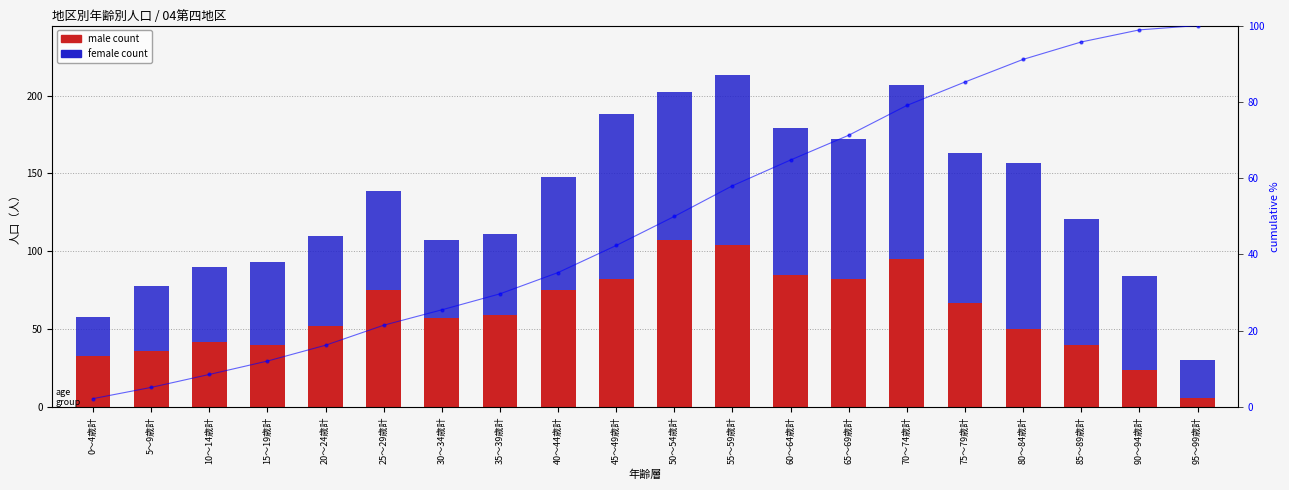

What is the difference between the second highest and second lowest values in the male (transformed count) series?

80.0